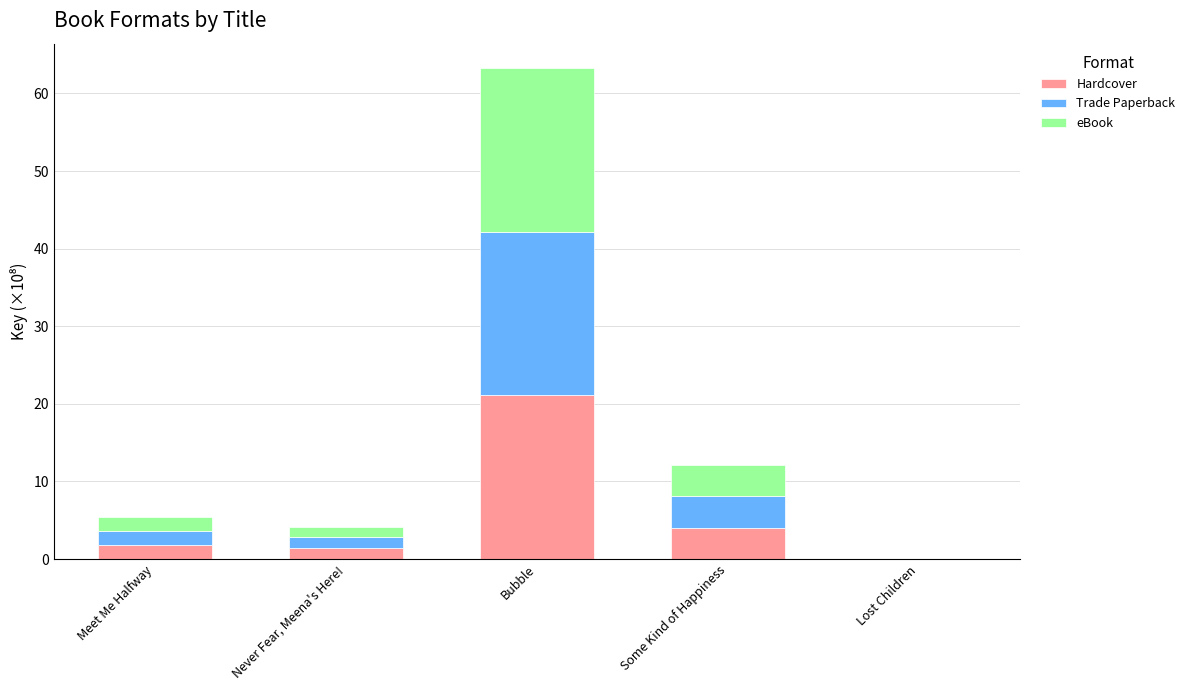

What is the total value across all series at Never Fear, Meena's Here!?

4.2